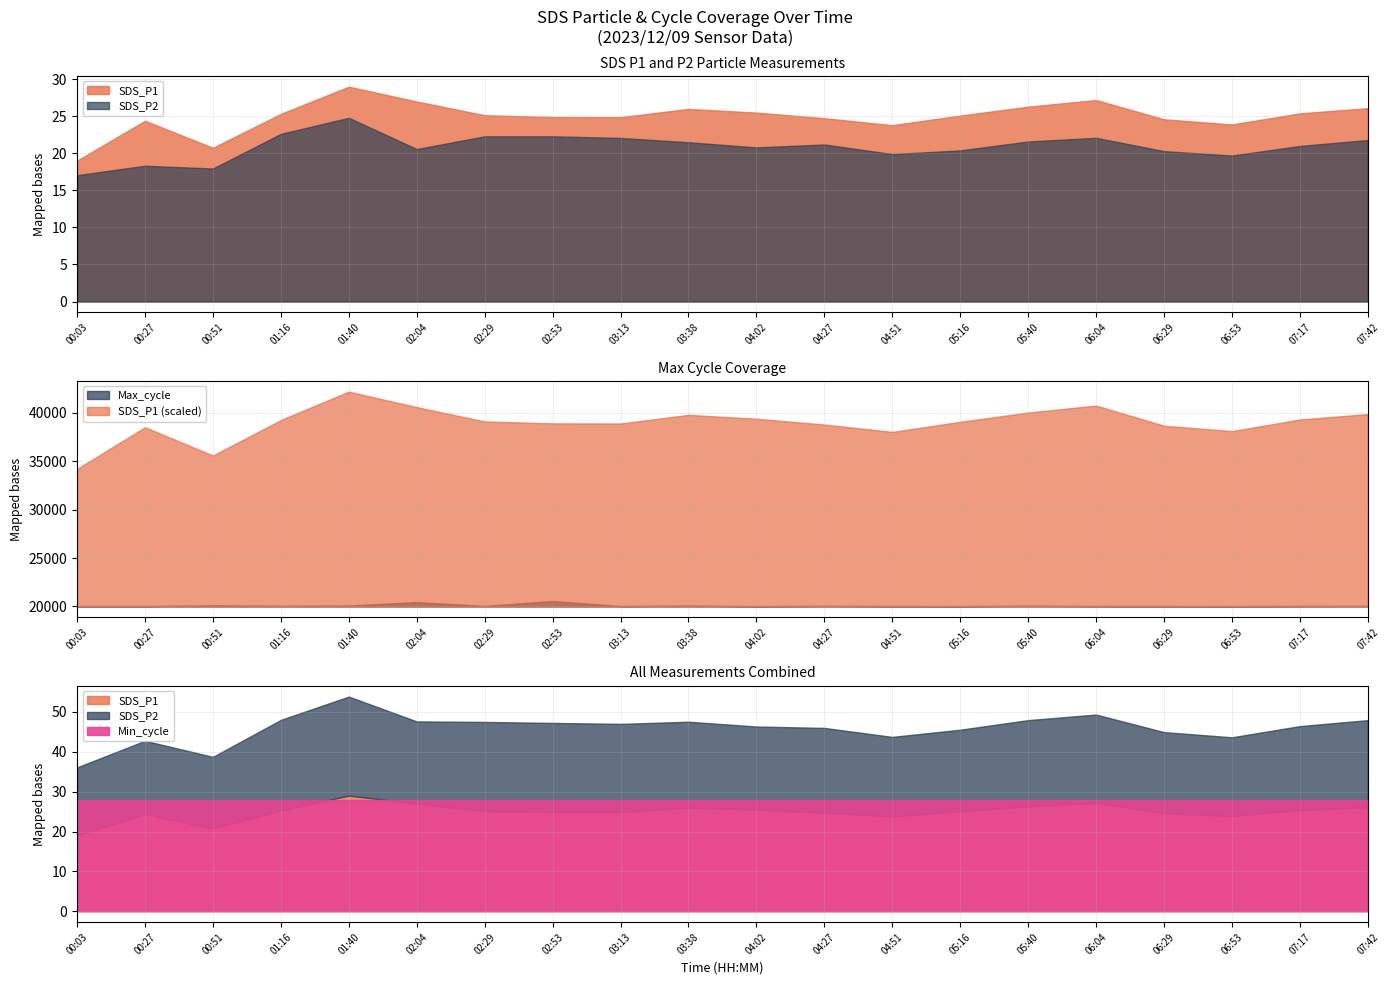

Rank the series by their maximum value, from lowest to highest.

SDS_P2, Min_cycle, SDS_P1, Max_cycle